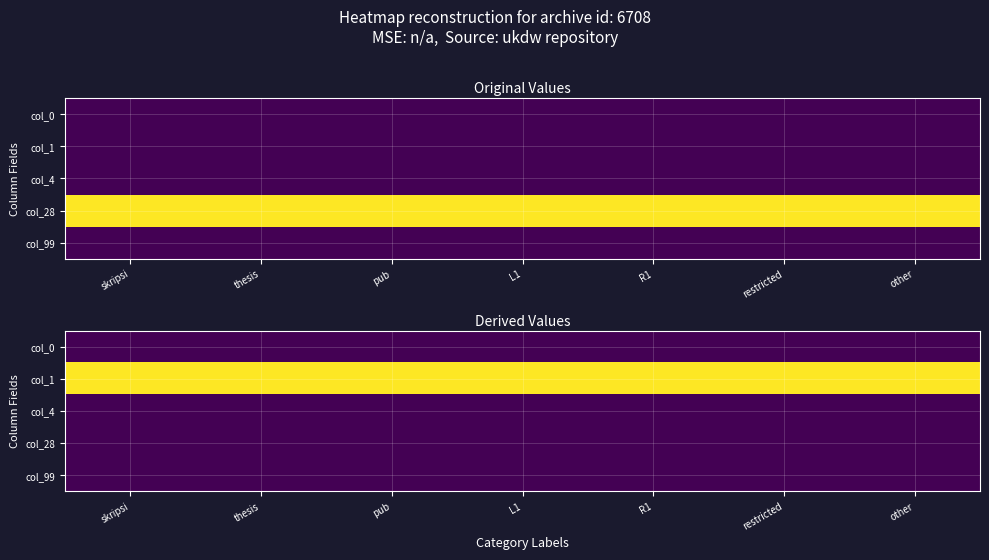

The col_0 series shows 0.0 at skripsi. True or false?

True